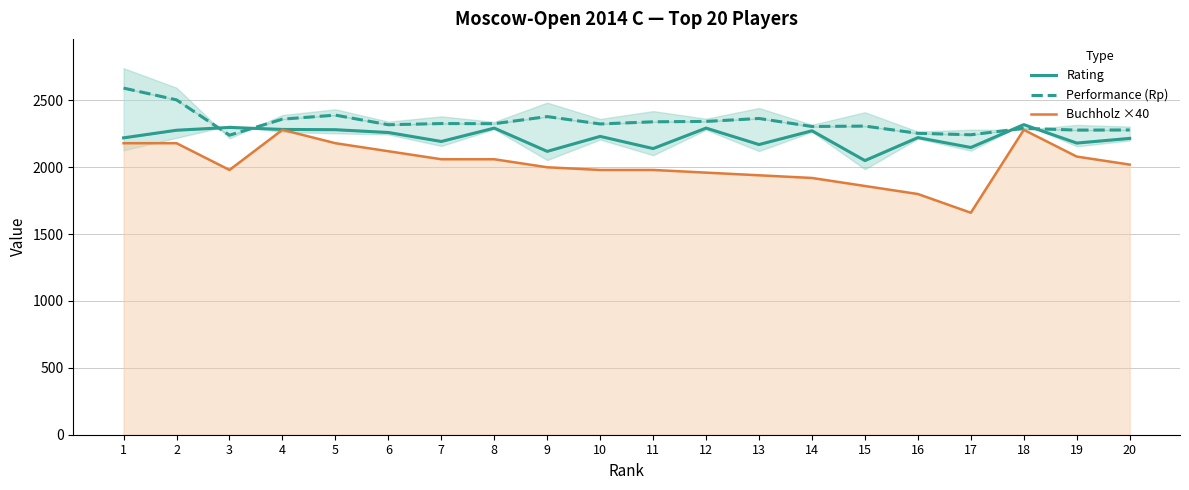

Between 14 and 15, which is larger?

14